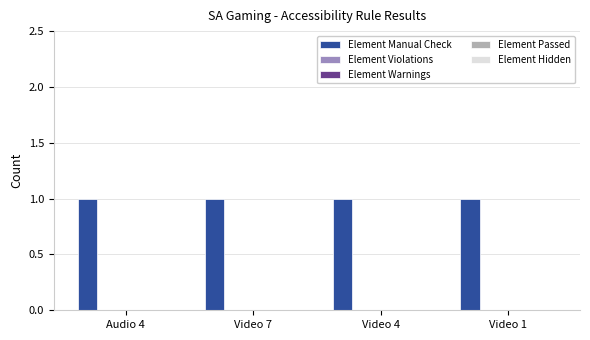

Where is Element Manual Check nearest to the value 1?

Audio 4